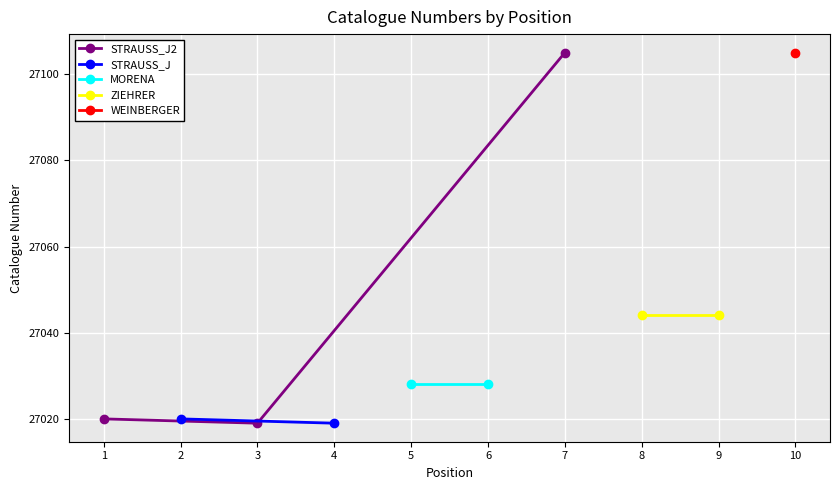

What is the value of the 1st point from the left?

27020